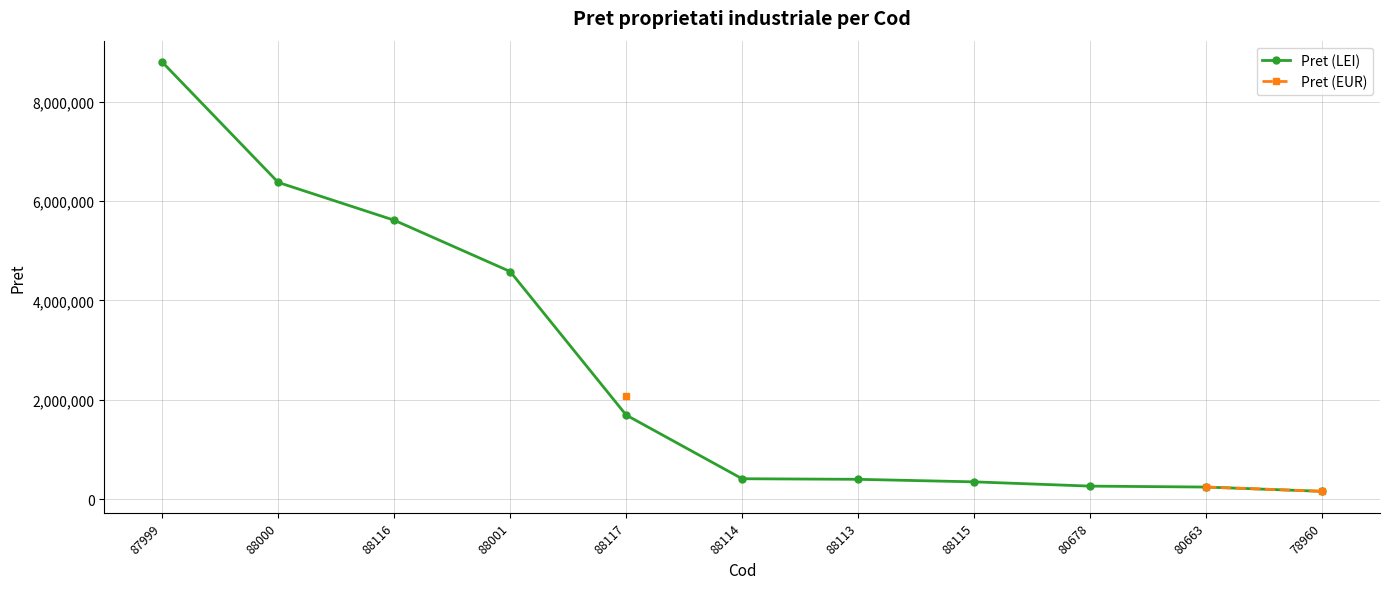

The Pret (LEI) series shows 4582552.0 at 88001. True or false?

True